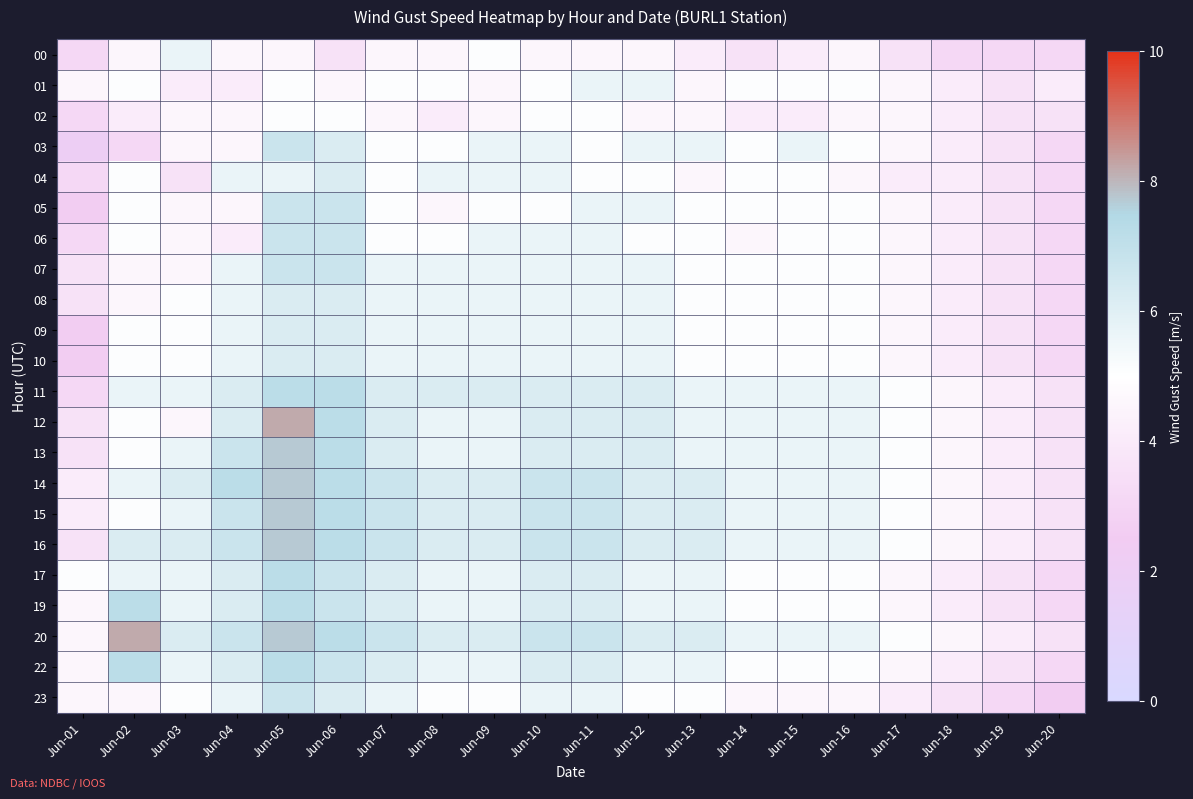

Reading left to right, extract all data points from this chart.

00: Jun-01=3.1	Jun-02=4.6	Jun-03=5.7	Jun-04=4.6	Jun-05=4.6	Jun-06=3.6	Jun-07=4.6	Jun-08=4.6	Jun-09=5.1	Jun-10=4.6	Jun-11=4.6	Jun-12=4.6	Jun-13=4.1	Jun-14=3.6	Jun-15=4.1	Jun-16=4.6	Jun-17=3.6	Jun-18=3.1	Jun-19=3.1	Jun-20=3.1
01: Jun-01=4.6	Jun-02=5.1	Jun-03=4.1	Jun-04=4.1	Jun-05=5.1	Jun-06=4.6	Jun-07=5.1	Jun-08=5.1	Jun-09=4.6	Jun-10=5.1	Jun-11=5.7	Jun-12=5.7	Jun-13=4.6	Jun-14=5.1	Jun-15=5.1	Jun-16=5.1	Jun-17=4.6	Jun-18=4.1	Jun-19=3.6	Jun-20=4.1
02: Jun-01=3.1	Jun-02=4.1	Jun-03=4.6	Jun-04=4.6	Jun-05=5.1	Jun-06=5.1	Jun-07=4.6	Jun-08=4.1	Jun-09=4.6	Jun-10=5.1	Jun-11=5.1	Jun-12=4.6	Jun-13=4.6	Jun-14=4.1	Jun-15=4.1	Jun-16=4.6	Jun-17=4.6	Jun-18=4.1	Jun-19=3.6	Jun-20=3.6
03: Jun-01=2.1	Jun-02=3.1	Jun-03=4.6	Jun-04=4.6	Jun-05=6.7	Jun-06=6.2	Jun-07=5.1	Jun-08=5.1	Jun-09=5.7	Jun-10=5.7	Jun-11=5.1	Jun-12=5.7	Jun-13=5.7	Jun-14=5.1	Jun-15=5.7	Jun-16=5.1	Jun-17=4.6	Jun-18=4.1	Jun-19=3.6	Jun-20=3.1
04: Jun-01=3.1	Jun-02=5.1	Jun-03=3.6	Jun-04=5.7	Jun-05=5.7	Jun-06=6.2	Jun-07=5.1	Jun-08=5.7	Jun-09=5.7	Jun-10=5.7	Jun-11=5.1	Jun-12=5.1	Jun-13=4.6	Jun-14=5.1	Jun-15=5.1	Jun-16=4.6	Jun-17=4.1	Jun-18=4.1	Jun-19=3.6	Jun-20=3.1
05: Jun-01=2.6	Jun-02=5.1	Jun-03=4.6	Jun-04=4.6	Jun-05=6.7	Jun-06=6.7	Jun-07=5.1	Jun-08=4.6	Jun-09=5.1	Jun-10=5.1	Jun-11=5.7	Jun-12=5.7	Jun-13=5.1	Jun-14=5.1	Jun-15=5.1	Jun-16=5.1	Jun-17=4.6	Jun-18=4.1	Jun-19=3.6	Jun-20=3.1
06: Jun-01=3.1	Jun-02=5.1	Jun-03=4.6	Jun-04=4.1	Jun-05=6.7	Jun-06=6.7	Jun-07=5.1	Jun-08=5.1	Jun-09=5.7	Jun-10=5.7	Jun-11=5.7	Jun-12=5.1	Jun-13=5.1	Jun-14=4.6	Jun-15=5.1	Jun-16=5.1	Jun-17=4.6	Jun-18=4.1	Jun-19=3.6	Jun-20=3.1
07: Jun-01=3.6	Jun-02=4.6	Jun-03=4.6	Jun-04=5.7	Jun-05=6.7	Jun-06=6.7	Jun-07=5.7	Jun-08=5.7	Jun-09=5.7	Jun-10=5.7	Jun-11=5.7	Jun-12=5.7	Jun-13=5.1	Jun-14=5.1	Jun-15=5.1	Jun-16=5.1	Jun-17=4.6	Jun-18=4.1	Jun-19=3.6	Jun-20=3.1
08: Jun-01=3.6	Jun-02=4.6	Jun-03=5.1	Jun-04=5.7	Jun-05=6.2	Jun-06=6.2	Jun-07=5.7	Jun-08=5.7	Jun-09=5.7	Jun-10=5.7	Jun-11=5.7	Jun-12=5.7	Jun-13=5.1	Jun-14=5.1	Jun-15=5.1	Jun-16=5.1	Jun-17=4.6	Jun-18=4.1	Jun-19=3.6	Jun-20=3.1
09: Jun-01=2.6	Jun-02=5.1	Jun-03=5.1	Jun-04=5.7	Jun-05=6.2	Jun-06=6.2	Jun-07=5.7	Jun-08=5.7	Jun-09=5.7	Jun-10=5.7	Jun-11=5.7	Jun-12=5.7	Jun-13=5.1	Jun-14=5.1	Jun-15=5.1	Jun-16=5.1	Jun-17=4.6	Jun-18=4.1	Jun-19=3.6	Jun-20=3.1
10: Jun-01=2.6	Jun-02=5.1	Jun-03=5.1	Jun-04=5.7	Jun-05=6.2	Jun-06=6.2	Jun-07=5.7	Jun-08=5.7	Jun-09=5.7	Jun-10=5.7	Jun-11=5.7	Jun-12=5.7	Jun-13=5.1	Jun-14=5.1	Jun-15=5.1	Jun-16=5.1	Jun-17=4.6	Jun-18=4.1	Jun-19=3.6	Jun-20=3.1
11: Jun-01=3.1	Jun-02=5.7	Jun-03=5.7	Jun-04=6.2	Jun-05=7.2	Jun-06=7.2	Jun-07=6.2	Jun-08=6.2	Jun-09=6.2	Jun-10=6.2	Jun-11=6.2	Jun-12=6.2	Jun-13=5.7	Jun-14=5.7	Jun-15=5.7	Jun-16=5.7	Jun-17=5.1	Jun-18=4.6	Jun-19=4.1	Jun-20=3.6
12: Jun-01=3.6	Jun-02=5.1	Jun-03=4.6	Jun-04=6.2	Jun-05=8.2	Jun-06=7.2	Jun-07=6.2	Jun-08=5.7	Jun-09=5.7	Jun-10=6.2	Jun-11=6.2	Jun-12=6.2	Jun-13=5.7	Jun-14=5.7	Jun-15=5.7	Jun-16=5.7	Jun-17=5.1	Jun-18=4.6	Jun-19=4.1	Jun-20=3.6
13: Jun-01=3.6	Jun-02=5.1	Jun-03=5.7	Jun-04=6.7	Jun-05=7.7	Jun-06=7.2	Jun-07=6.2	Jun-08=5.7	Jun-09=5.7	Jun-10=6.2	Jun-11=6.2	Jun-12=6.2	Jun-13=5.7	Jun-14=5.7	Jun-15=5.7	Jun-16=5.7	Jun-17=5.1	Jun-18=4.6	Jun-19=4.1	Jun-20=3.6
14: Jun-01=4.1	Jun-02=5.7	Jun-03=6.2	Jun-04=7.2	Jun-05=7.7	Jun-06=7.2	Jun-07=6.7	Jun-08=6.2	Jun-09=6.2	Jun-10=6.7	Jun-11=6.7	Jun-12=6.2	Jun-13=6.2	Jun-14=5.7	Jun-15=5.7	Jun-16=5.7	Jun-17=5.1	Jun-18=4.6	Jun-19=4.1	Jun-20=3.6
15: Jun-01=4.1	Jun-02=5.1	Jun-03=5.7	Jun-04=6.7	Jun-05=7.7	Jun-06=7.2	Jun-07=6.7	Jun-08=6.2	Jun-09=6.2	Jun-10=6.7	Jun-11=6.7	Jun-12=6.2	Jun-13=6.2	Jun-14=5.7	Jun-15=5.7	Jun-16=5.7	Jun-17=5.1	Jun-18=4.6	Jun-19=4.1	Jun-20=3.6
16: Jun-01=3.6	Jun-02=6.2	Jun-03=6.2	Jun-04=6.7	Jun-05=7.7	Jun-06=7.2	Jun-07=6.7	Jun-08=6.2	Jun-09=6.2	Jun-10=6.7	Jun-11=6.7	Jun-12=6.2	Jun-13=6.2	Jun-14=5.7	Jun-15=5.7	Jun-16=5.7	Jun-17=5.1	Jun-18=4.6	Jun-19=4.1	Jun-20=3.6
17: Jun-01=5.1	Jun-02=5.7	Jun-03=5.7	Jun-04=6.2	Jun-05=7.2	Jun-06=6.7	Jun-07=6.2	Jun-08=5.7	Jun-09=5.7	Jun-10=6.2	Jun-11=6.2	Jun-12=5.7	Jun-13=5.7	Jun-14=5.1	Jun-15=5.1	Jun-16=5.1	Jun-17=4.6	Jun-18=4.1	Jun-19=3.6	Jun-20=3.1
19: Jun-01=4.6	Jun-02=7.2	Jun-03=5.7	Jun-04=6.2	Jun-05=7.2	Jun-06=6.7	Jun-07=6.2	Jun-08=5.7	Jun-09=5.7	Jun-10=6.2	Jun-11=6.2	Jun-12=5.7	Jun-13=5.7	Jun-14=5.1	Jun-15=5.1	Jun-16=5.1	Jun-17=4.6	Jun-18=4.1	Jun-19=3.6	Jun-20=3.1
20: Jun-01=4.6	Jun-02=8.2	Jun-03=6.2	Jun-04=6.7	Jun-05=7.7	Jun-06=7.2	Jun-07=6.7	Jun-08=6.2	Jun-09=6.2	Jun-10=6.7	Jun-11=6.7	Jun-12=6.2	Jun-13=6.2	Jun-14=5.7	Jun-15=5.7	Jun-16=5.7	Jun-17=5.1	Jun-18=4.6	Jun-19=4.1	Jun-20=3.6
22: Jun-01=4.6	Jun-02=7.2	Jun-03=5.7	Jun-04=6.2	Jun-05=7.2	Jun-06=6.7	Jun-07=6.2	Jun-08=5.7	Jun-09=5.7	Jun-10=6.2	Jun-11=6.2	Jun-12=5.7	Jun-13=5.7	Jun-14=5.1	Jun-15=5.1	Jun-16=5.1	Jun-17=4.6	Jun-18=4.1	Jun-19=3.6	Jun-20=3.1
23: Jun-01=4.6	Jun-02=4.6	Jun-03=5.1	Jun-04=5.7	Jun-05=6.7	Jun-06=6.2	Jun-07=5.7	Jun-08=5.1	Jun-09=5.1	Jun-10=5.7	Jun-11=5.7	Jun-12=5.1	Jun-13=5.1	Jun-14=4.6	Jun-15=4.6	Jun-16=4.6	Jun-17=4.1	Jun-18=3.6	Jun-19=3.1	Jun-20=2.6